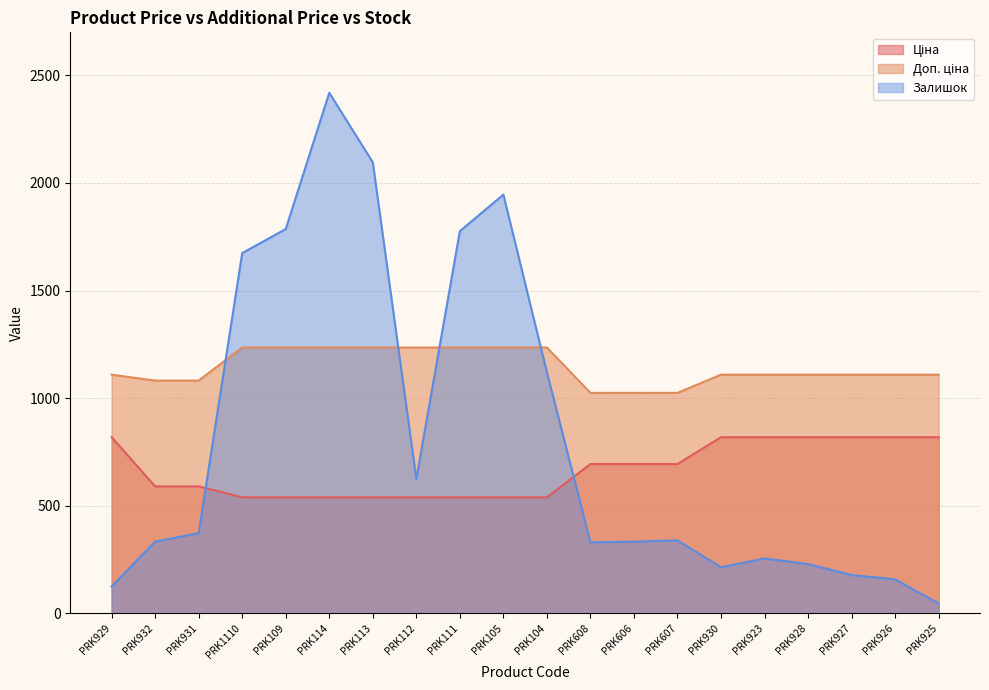

Reading right to left, what are all the values shown in this chart?

Ціна: PRK925=818.5	PRK926=818.5	PRK927=818.5	PRK928=818.5	PRK923=818.5	PRK930=818.5	PRK607=693.7	PRK606=693.7	PRK608=693.7	PRK104=539.0	PRK105=539.0	PRK111=539.0	PRK112=539.0	PRK113=539.0	PRK114=539.0	PRK109=539.0	PRK1110=539.0	PRK931=589.9	PRK932=589.9	PRK929=818.5
Доп. ціна: PRK925=1109.2	PRK926=1109.2	PRK927=1109.2	PRK928=1109.2	PRK923=1109.2	PRK930=1109.2	PRK607=1024.6	PRK606=1024.6	PRK608=1024.6	PRK104=1235.4	PRK105=1235.4	PRK111=1235.4	PRK112=1235.4	PRK113=1235.4	PRK114=1235.4	PRK109=1235.4	PRK1110=1235.4	PRK931=1081.7	PRK932=1081.7	PRK929=1109.2
Залишок: PRK925=46.0	PRK926=158.0	PRK927=178.0	PRK928=229.0	PRK923=255.0	PRK930=214.0	PRK607=339.0	PRK606=333.0	PRK608=330.0	PRK104=1120.0	PRK105=1946.0	PRK111=1776.0	PRK112=624.0	PRK113=2096.0	PRK114=2419.0	PRK109=1786.0	PRK1110=1674.0	PRK931=373.0	PRK932=333.0	PRK929=125.0